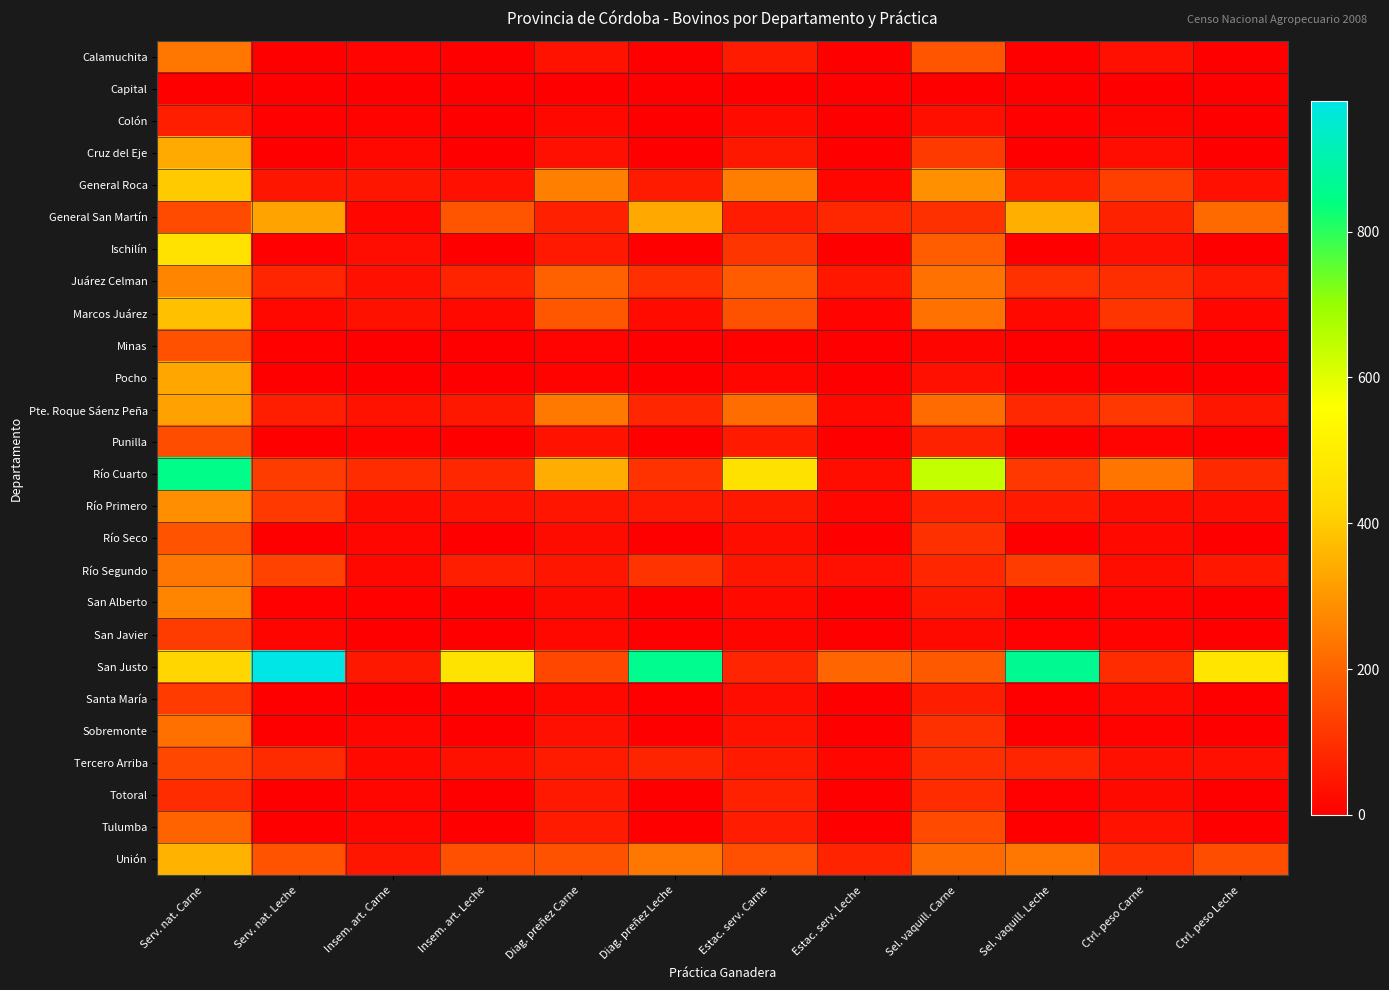

Count the number of categories in the chart.

12